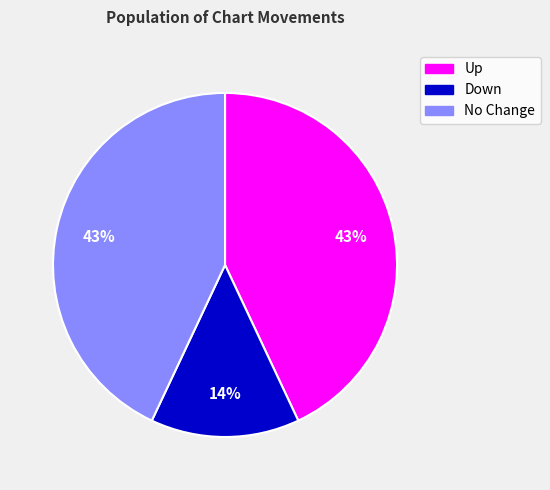

Does any single category account for the majority?

No